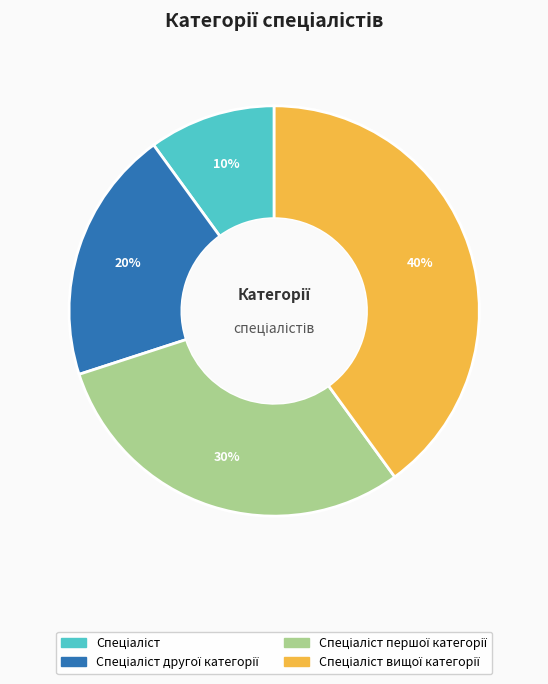

Is there a majority slice in this chart?

No